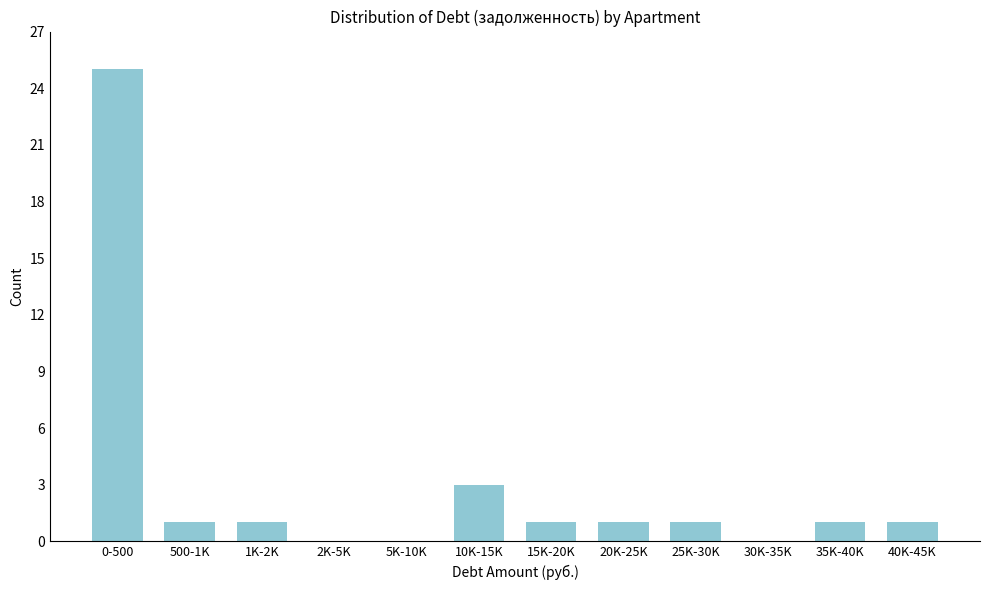

Reading left to right, list all the values displayed in this chart.

0-500=25	500-1K=1	1K-2K=1	2K-5K=0	5K-10K=0	10K-15K=3	15K-20K=1	20K-25K=1	25K-30K=1	30K-35K=0	35K-40K=1	40K-45K=1